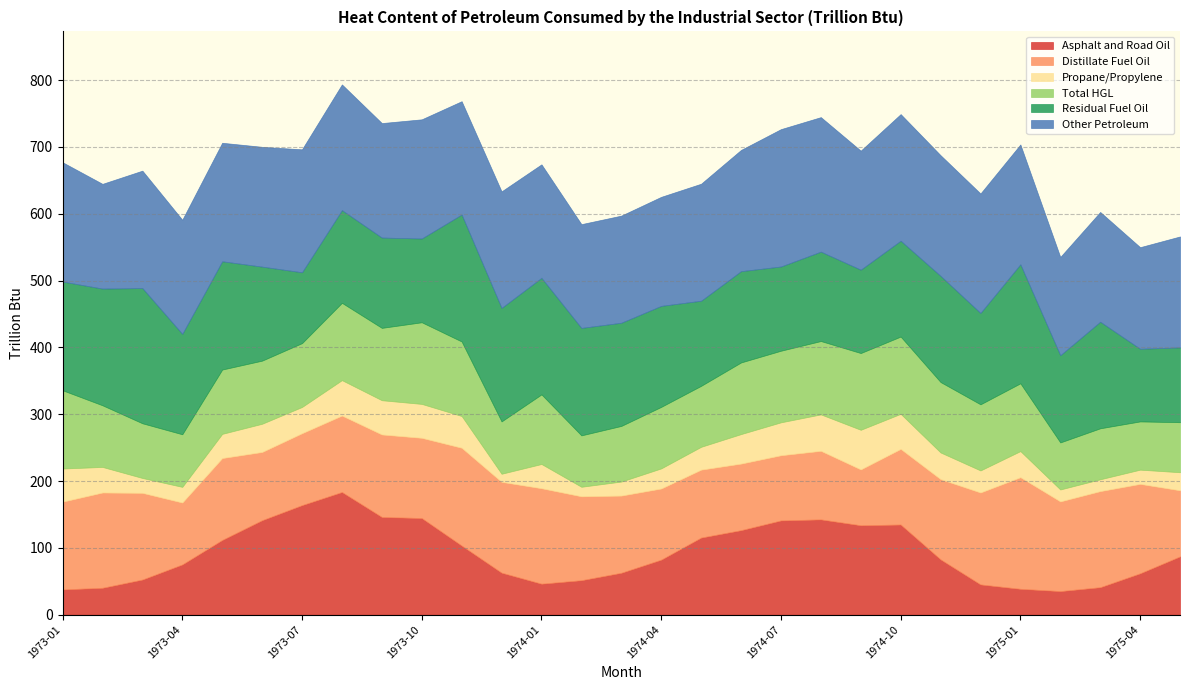

In Other Petroleum, how many points are lower than both neighbors (excluding endpoints)?

9